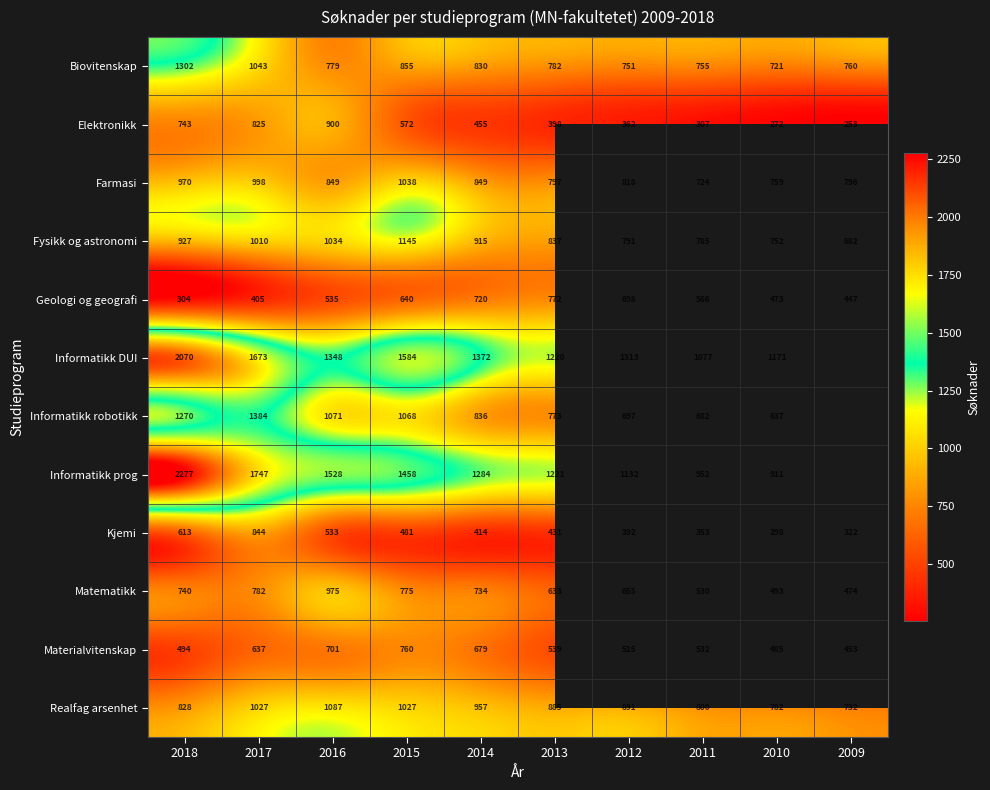

Between 2015 and 2017, which is larger?

2017